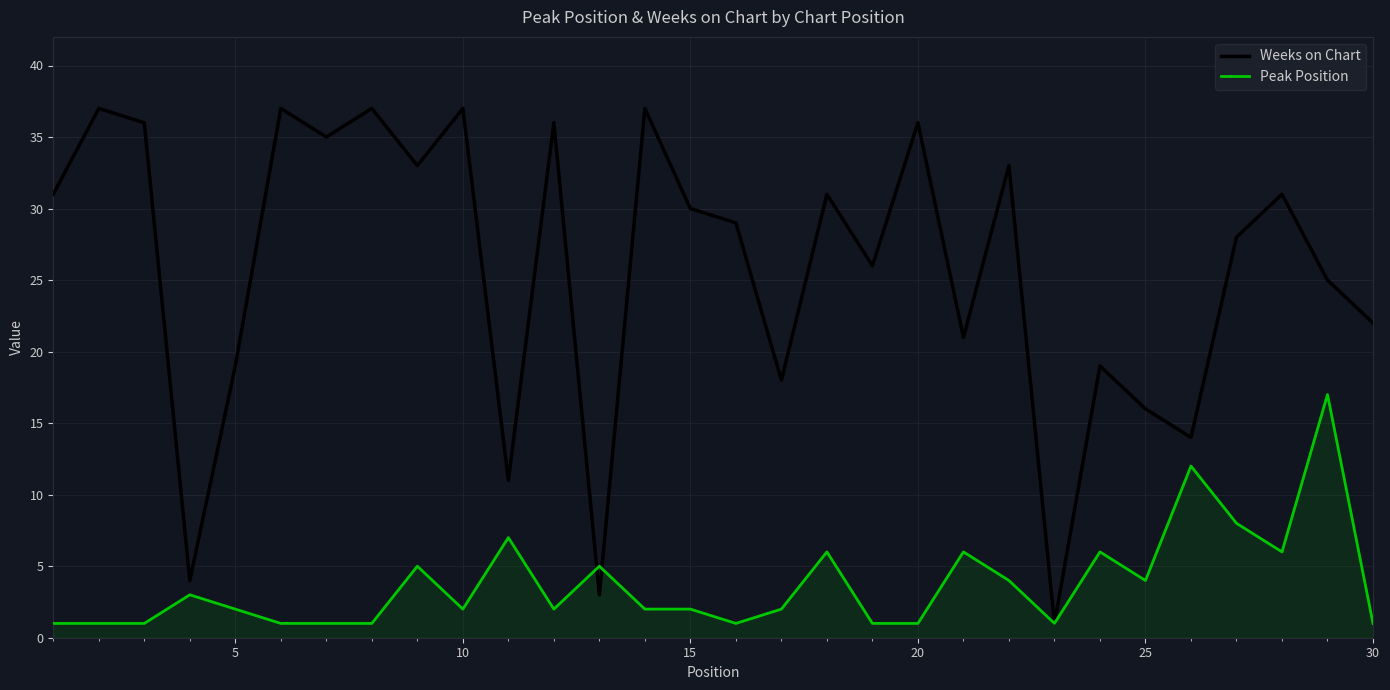

What is the highest value of the Peak Position series?

17